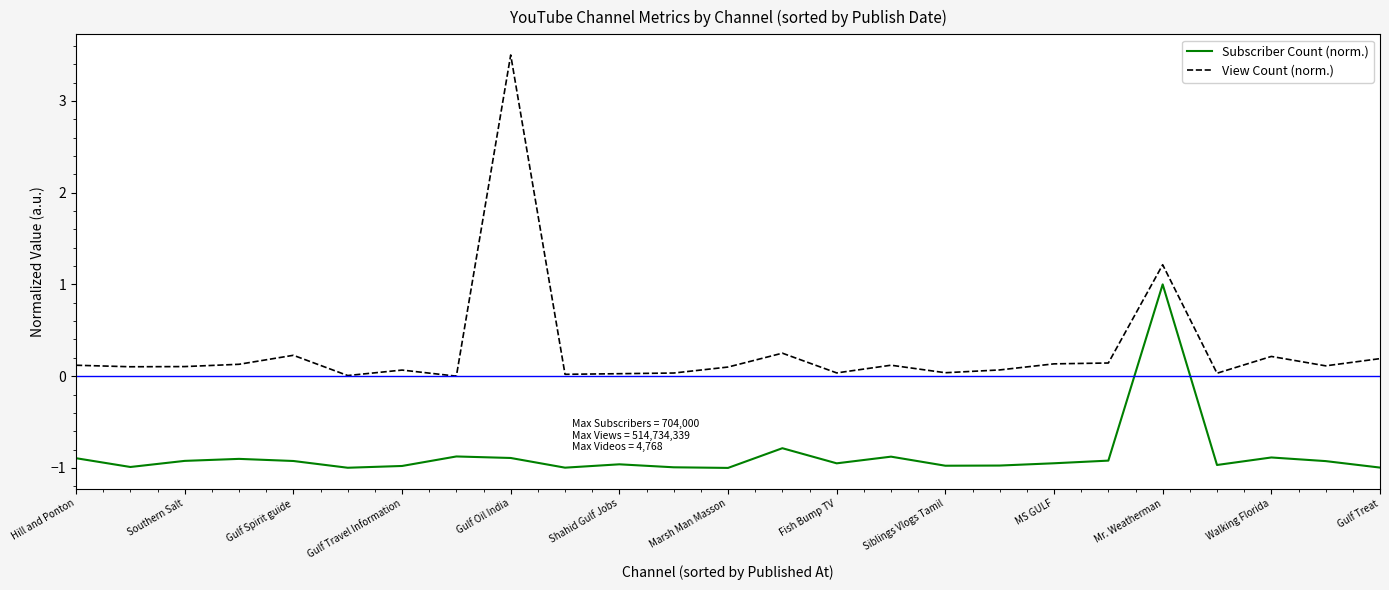

Which series has the widest spread of values?

View Count (norm.)